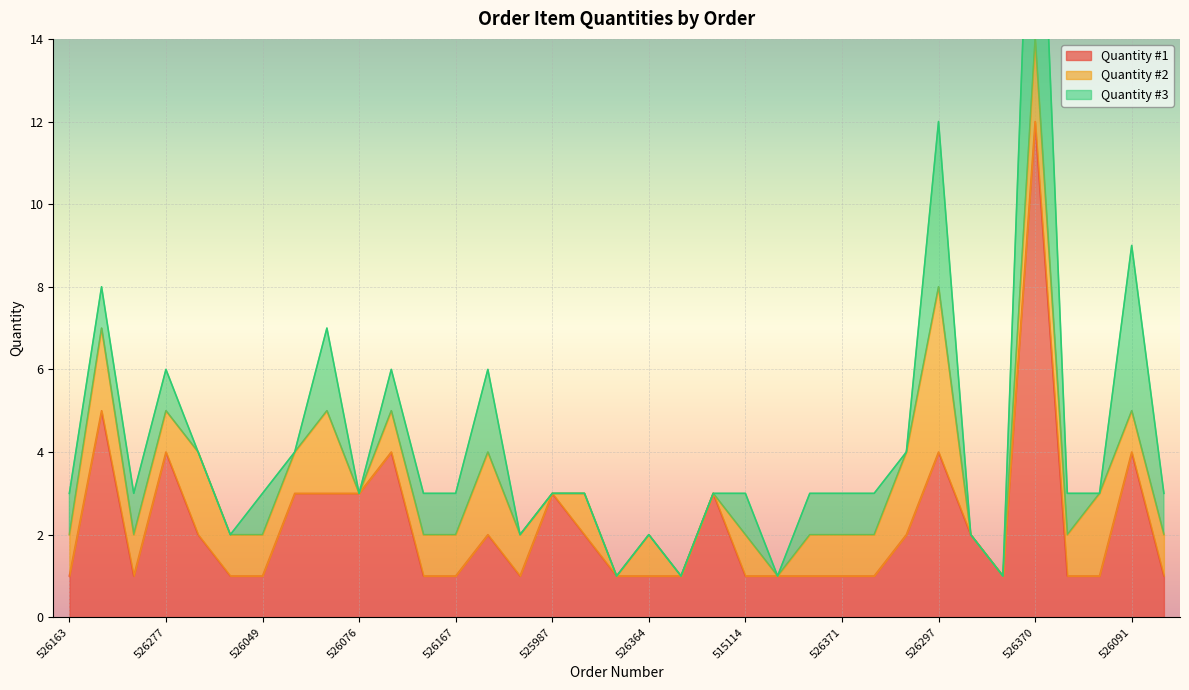

What position from the right is 526076?

26